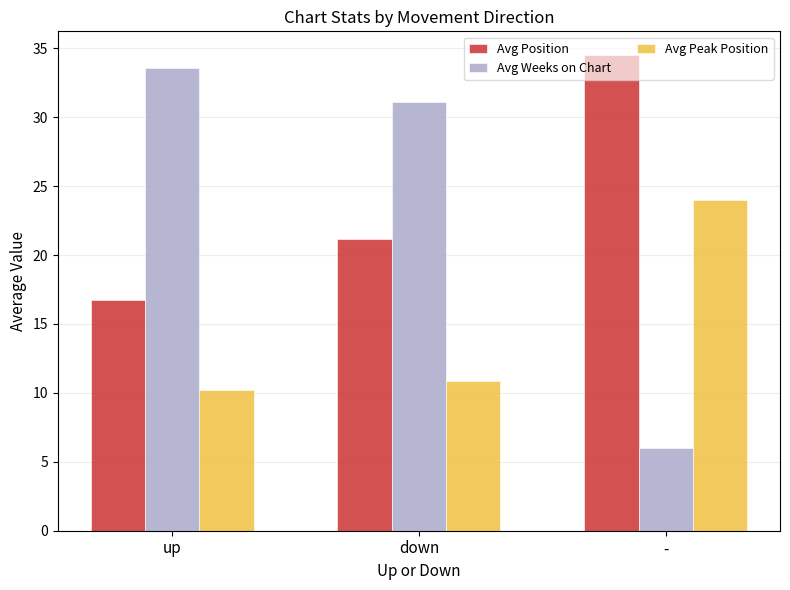

What is the sum of all Avg Position values?

72.4